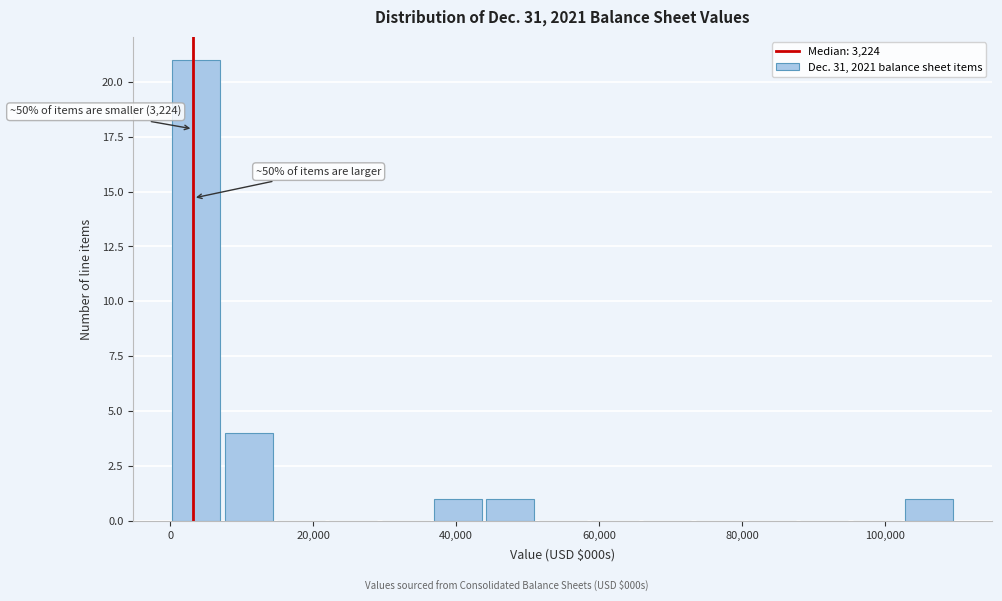

Around what value on the x-axis is the tallest bar? Give the approximate position of its centre, as read against the axis.

4000